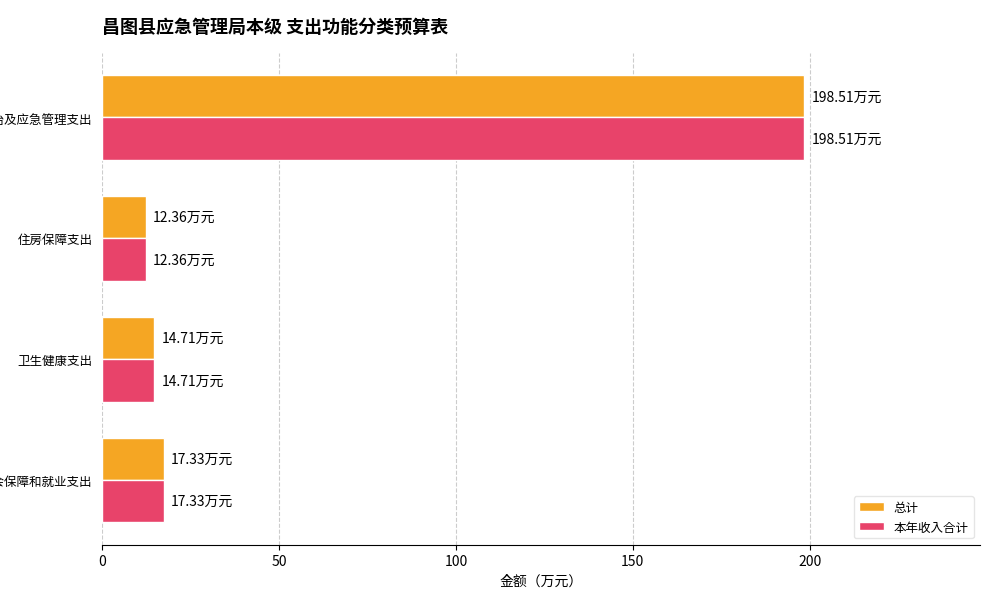

Rank the categories by 总计 value from lowest to highest.

住房保障支出, 卫生健康支出, 社会保障和就业支出, 灾害防治及应急管理支出